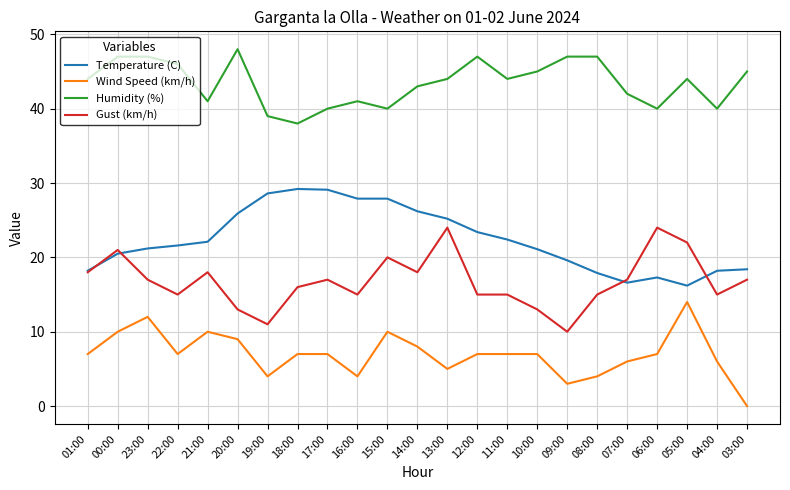

What is the average value of the Gust (km/h) series?

16.8